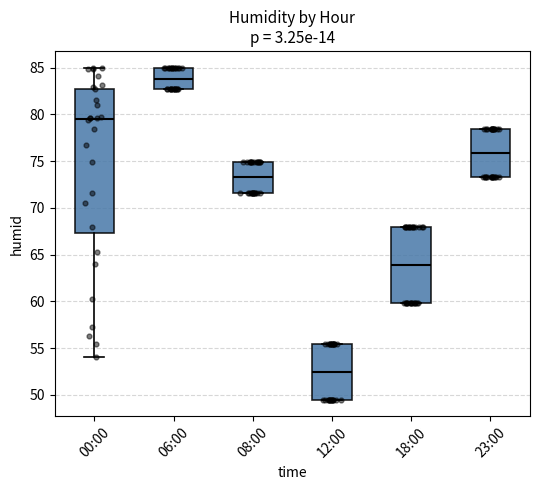

Reading left to right, transcribe this box plot: for each box, give where its median line is, the range the box spans, and where its two whiskers end, as read against the y-axis. The values are not printed on the chart, so give them approximately, as read against the axis.

00:00: median 79.5, box 67.5 to 83.0, whiskers 54.0 to 85.0
06:00: median 84.0, box 82.5 to 85.0, whiskers 82.5 to 85.0
08:00: median 73.5, box 71.5 to 75.0, whiskers 71.5 to 75.0
12:00: median 52.5, box 49.5 to 55.5, whiskers 49.5 to 55.5
18:00: median 64.0, box 60.0 to 68.0, whiskers 60.0 to 68.0
23:00: median 76.0, box 73.5 to 78.5, whiskers 73.5 to 78.5